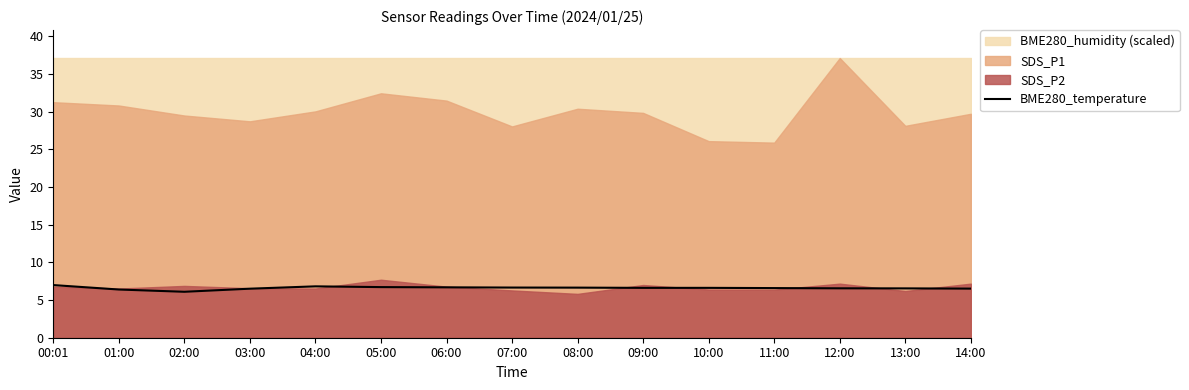

At which category does the data reach its first local peak?

04:00